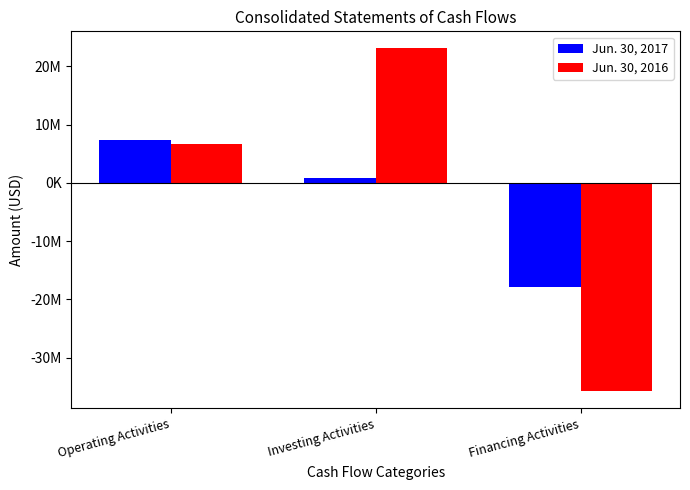

Does the chart contain stacked bars?

No